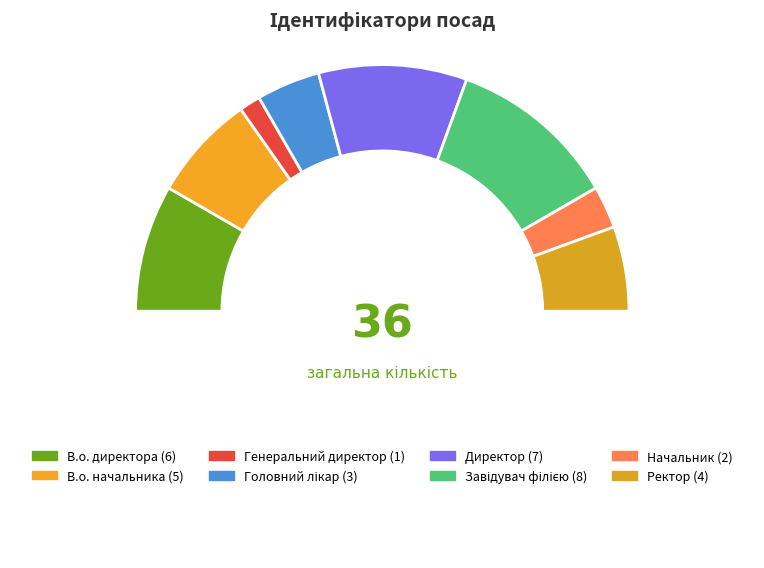

Is there any slice that represents more than half of the pie?

No